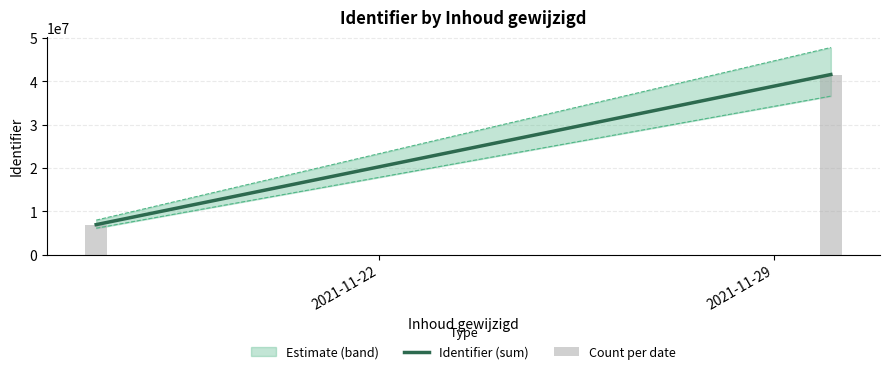

Reading left to right, list all the values displayed in this chart.

6923971	41576796